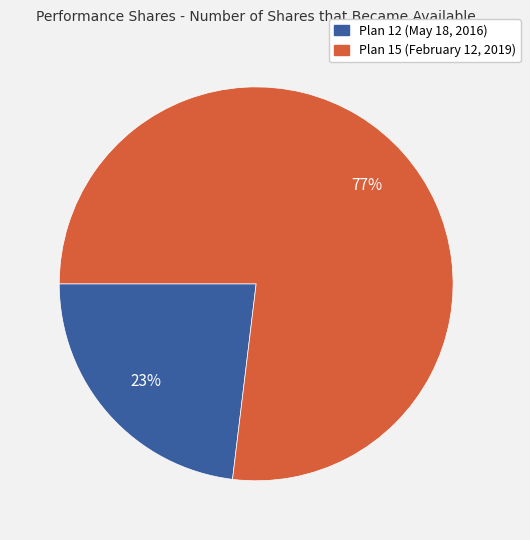

What is the smallest slice in the pie chart?

Plan 12 (May 18, 2016)